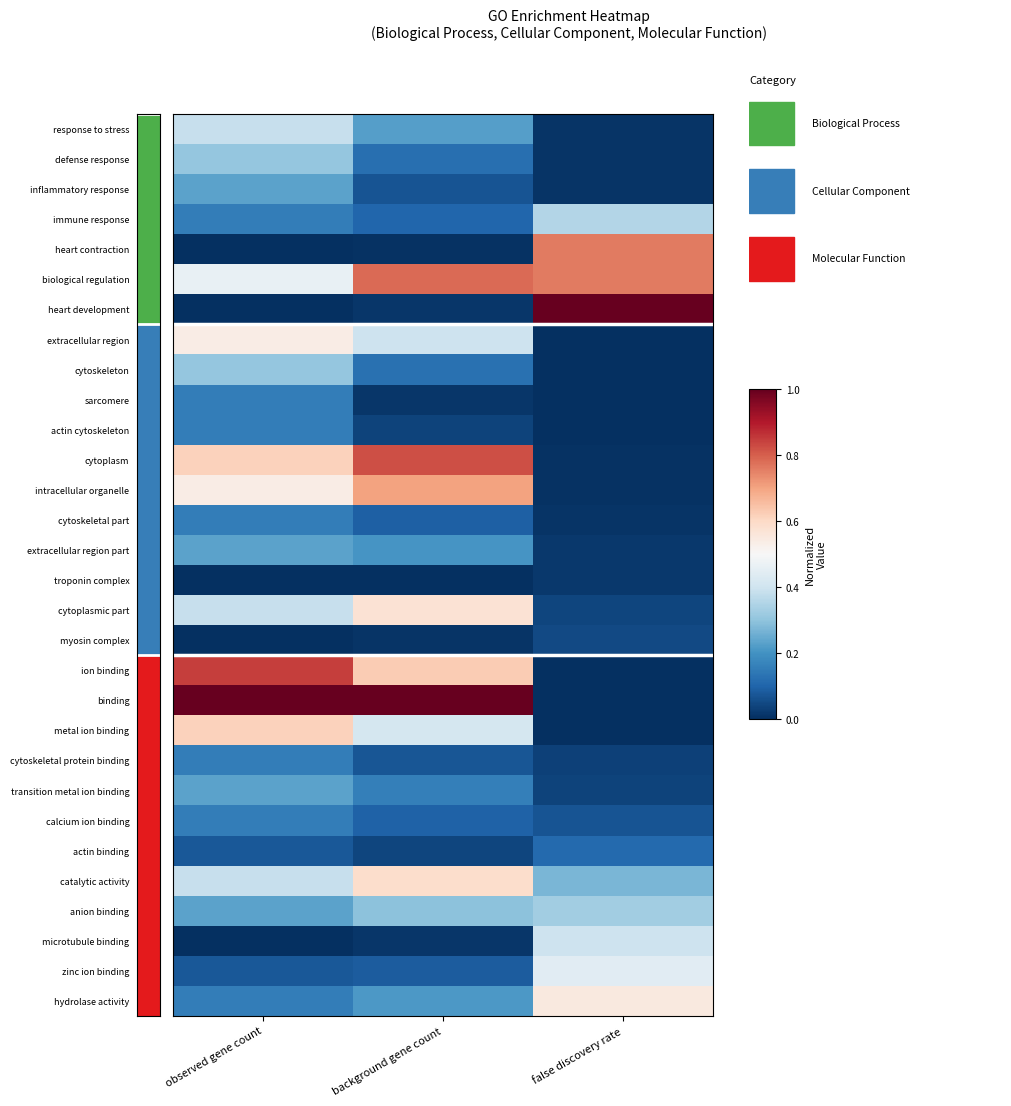

At which category does the chart reach its peak across all series?

false discovery rate